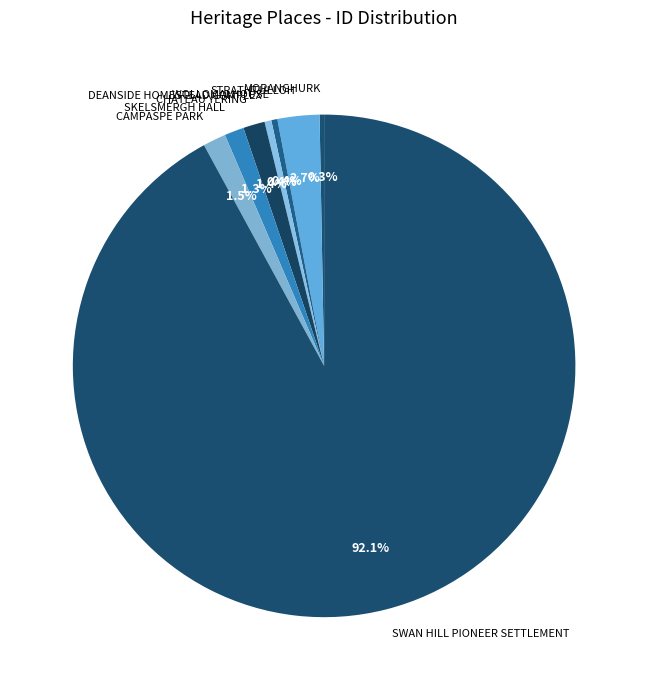

How many slices are in this pie chart?

8